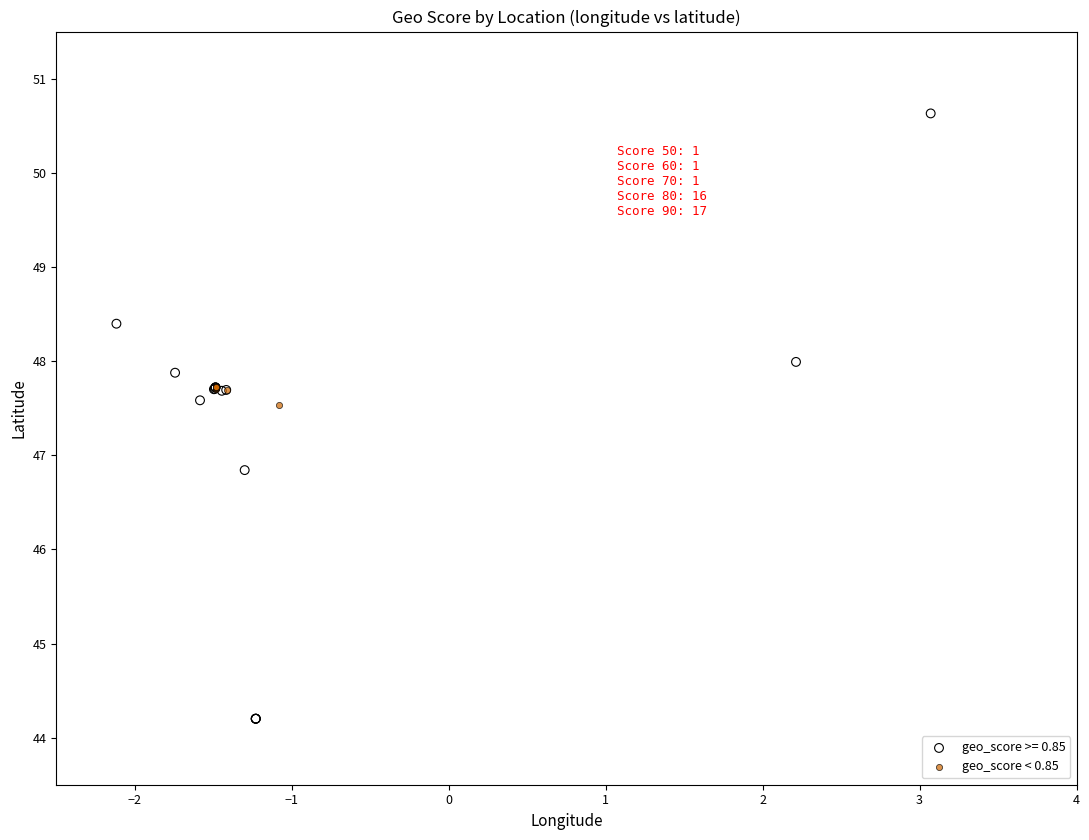

Which series reaches the maximum Y coordinate?

geo_score >= 0.85